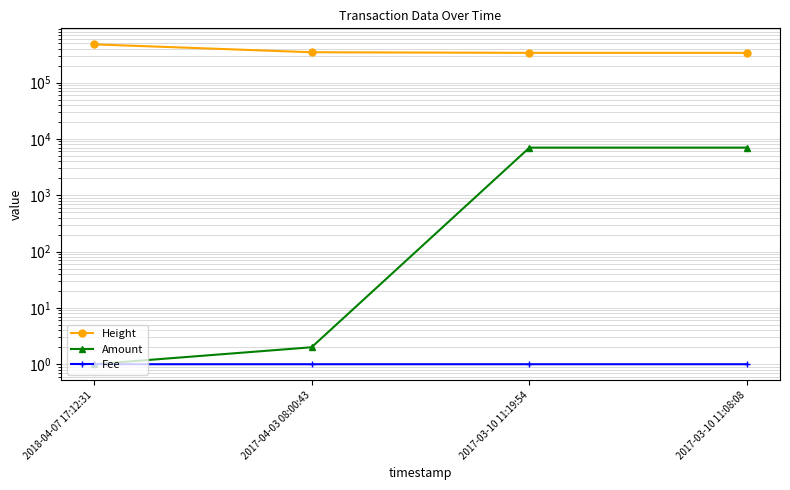

Reading right to left, what are all the values shown in this chart?

Height: 2017-03-10 11:08:08=336612.0	2017-03-10 11:19:54=336614.0	2017-04-03 08:00:43=345142.0	2018-04-07 17:12:31=477073.0
Amount: 2017-03-10 11:08:08=7000.0	2017-03-10 11:19:54=6999.0	2017-04-03 08:00:43=2.0	2018-04-07 17:12:31=1.0
Fee: 2017-03-10 11:08:08=1.0	2017-03-10 11:19:54=1.0	2017-04-03 08:00:43=1.0	2018-04-07 17:12:31=1.0